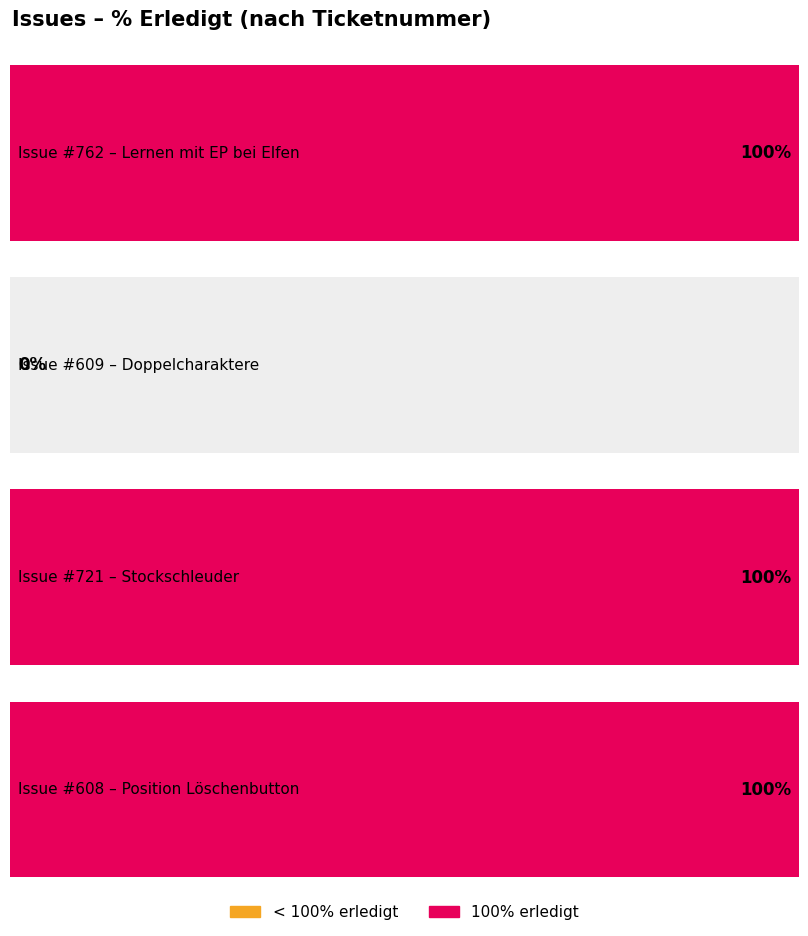

True or false: the data shows 100 at 762.

True